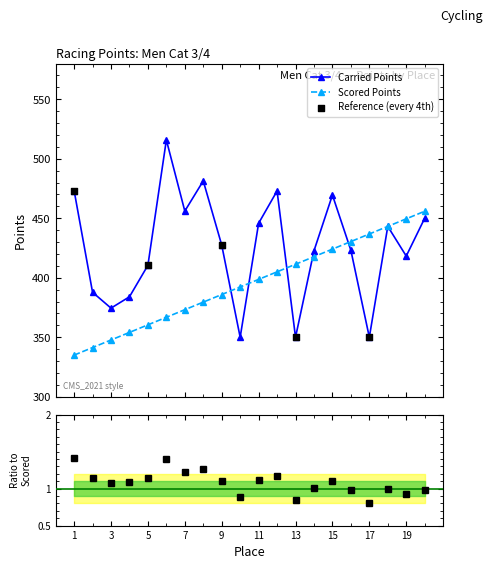

What is the minimum value for Scored Points?

335.0